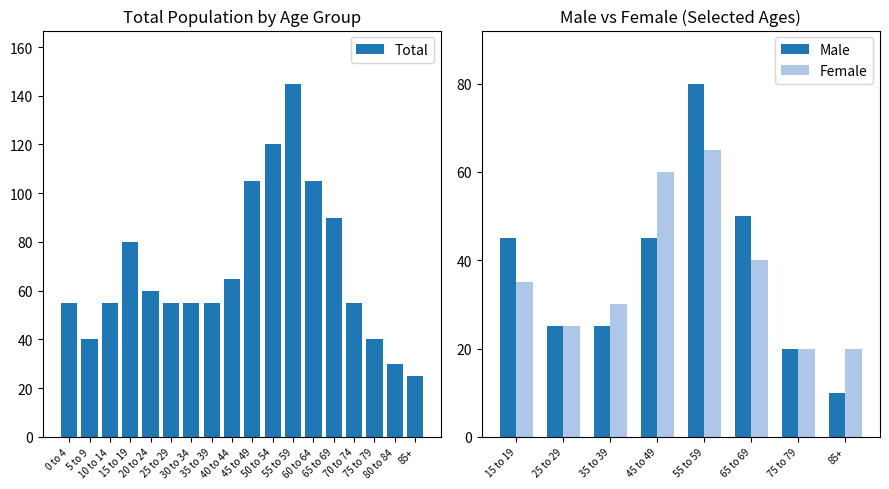

The Female series shows 63 at 65 to 69. True or false?

False